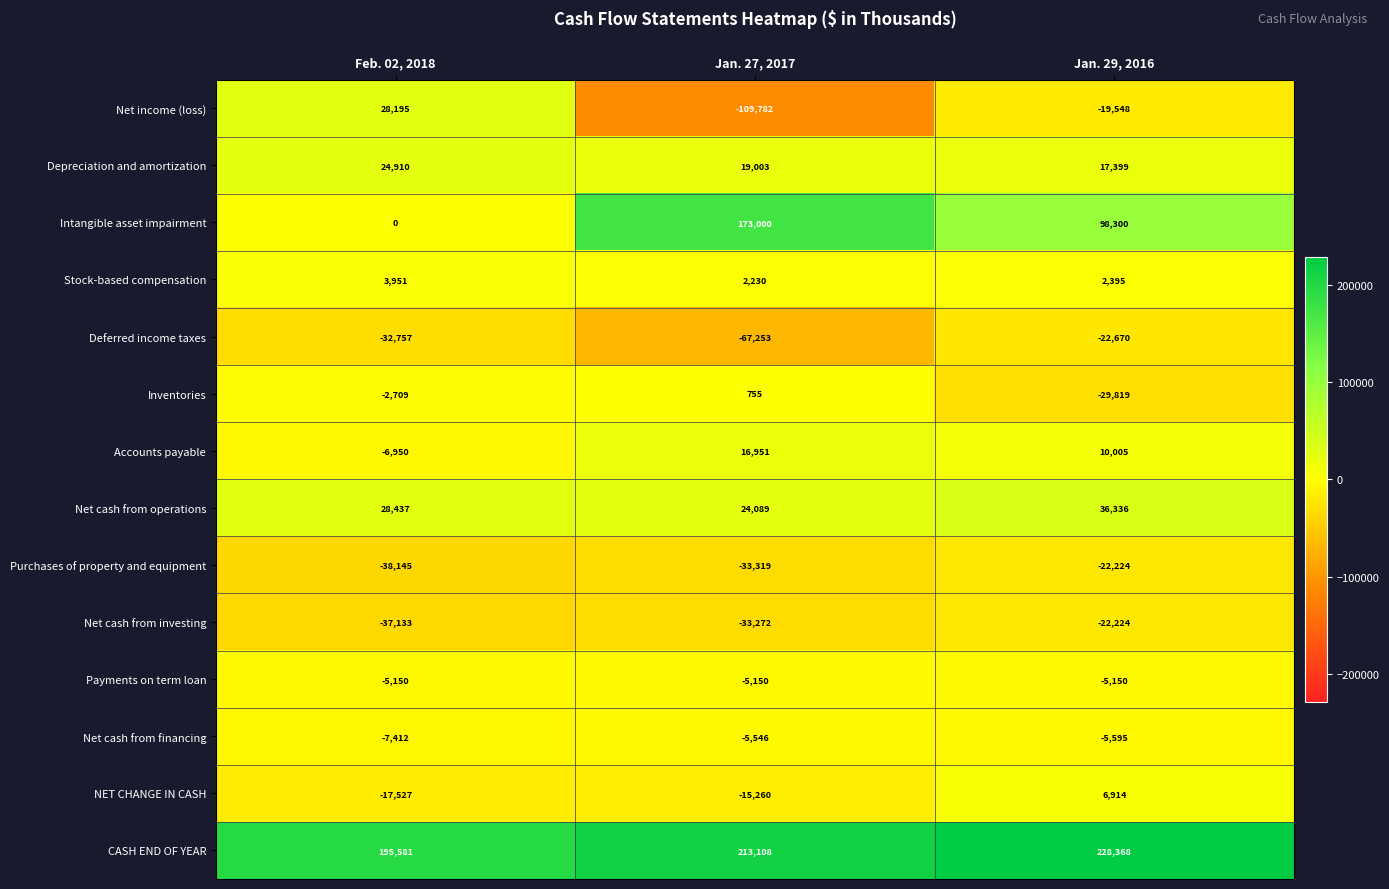

True or false: Net cash from investing has a value of -22224 at Jan. 29, 2016.

True